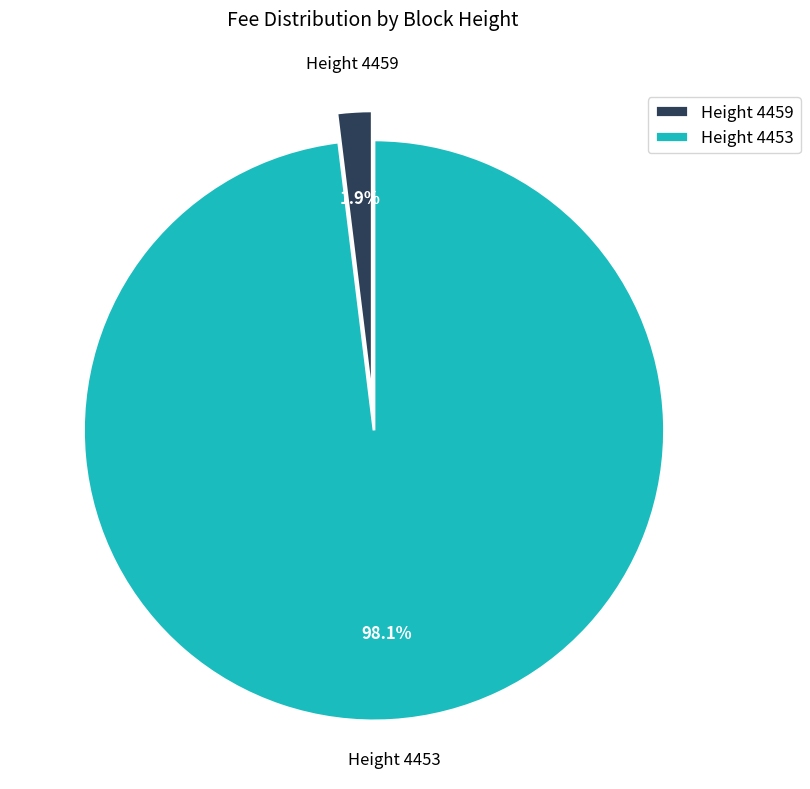

How many slices are in this pie chart?

2